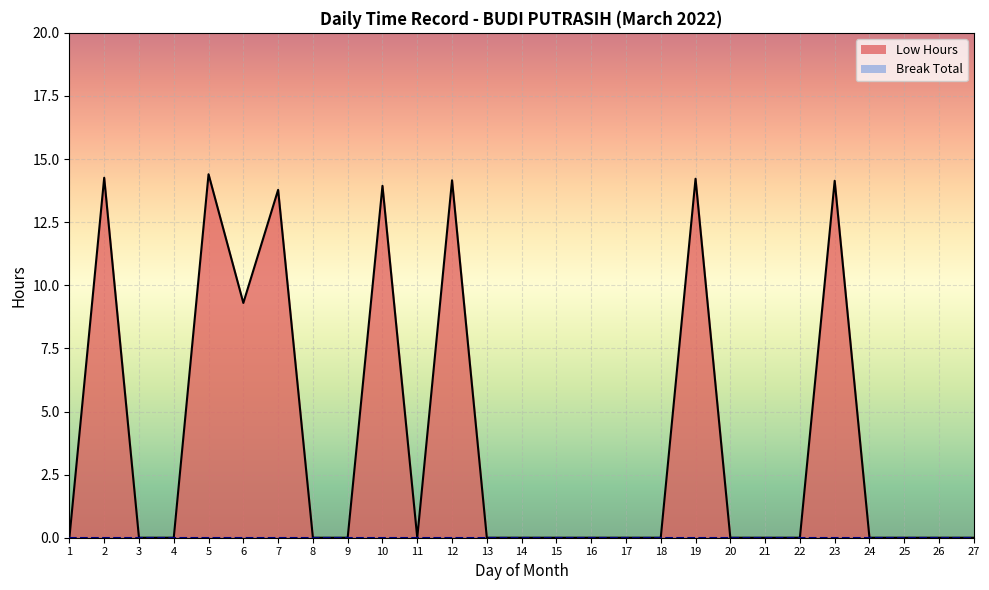

List the labels in order of value, smallest first.

1, 3, 4, 8, 9, 11, 13, 14, 15, 16, 17, 18, 20, 21, 22, 24, 25, 26, 27, 6, 7, 10, 23, 12, 19, 2, 5